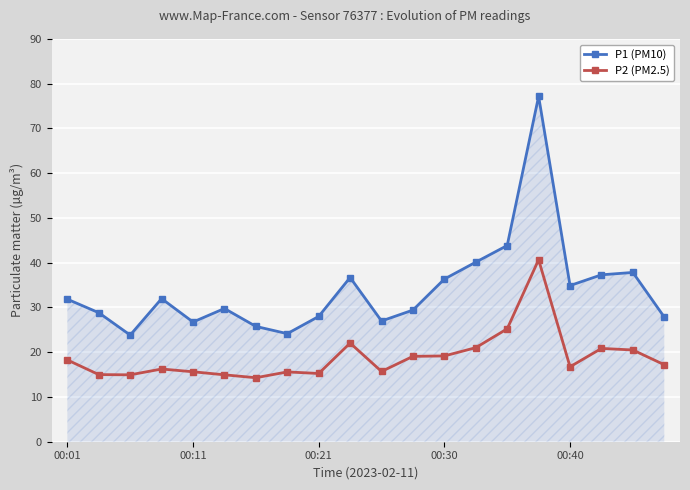

Does the chart have visible grid lines?

Yes